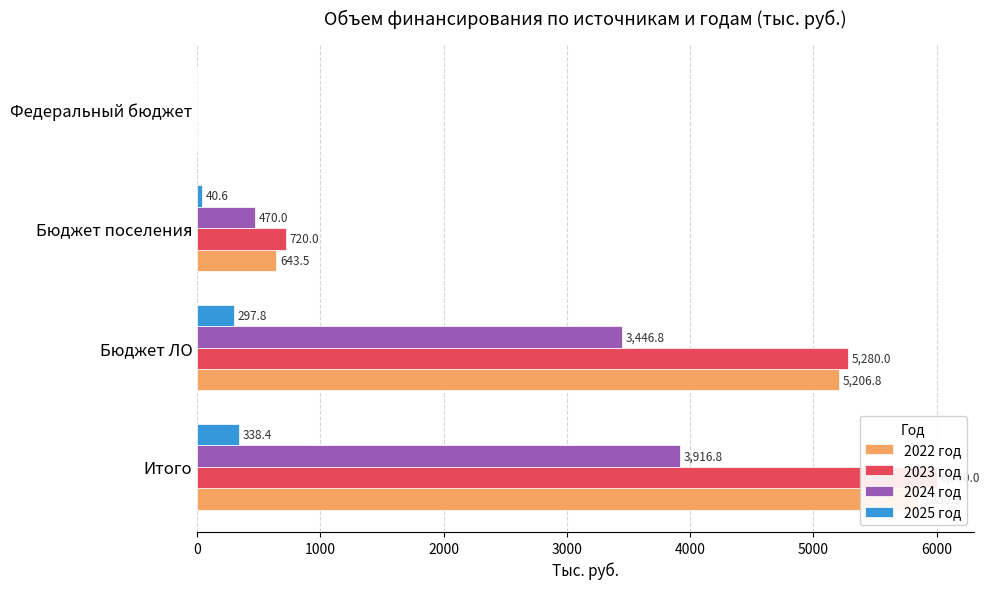

What is the maximum value shown in the chart?

6000.0